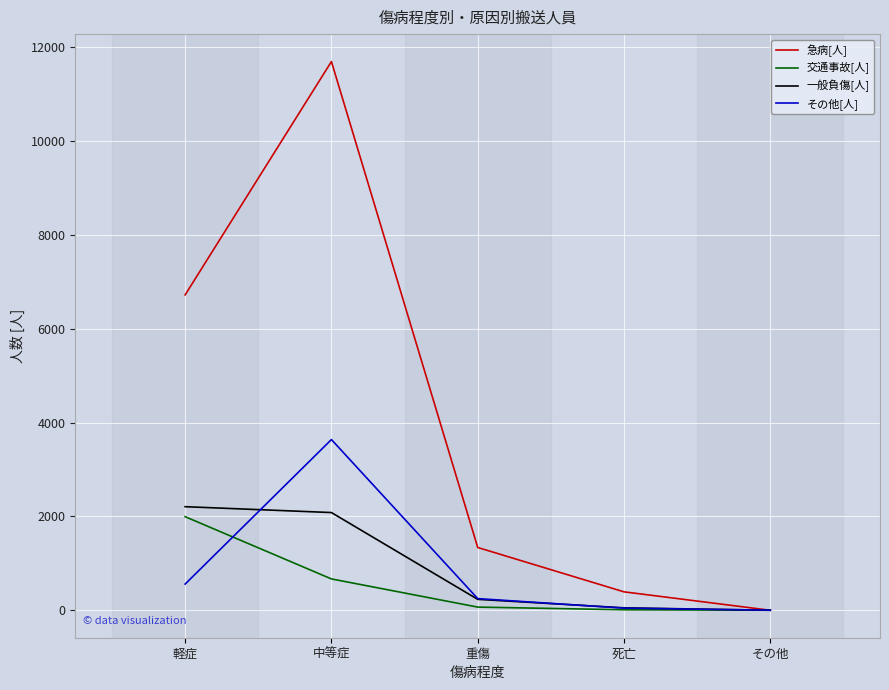

Which series changed the most between 中等症 and 死亡?

急病[人]